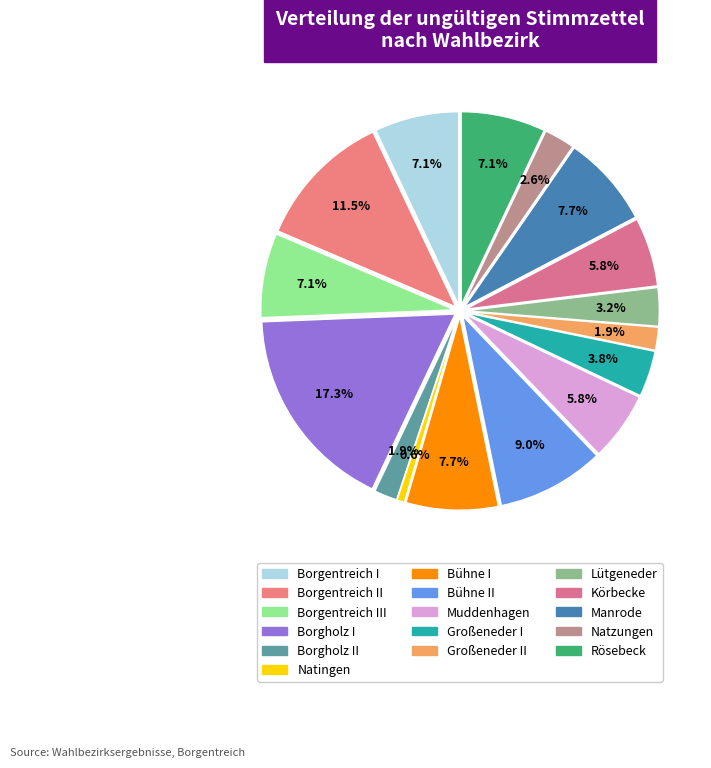

Is there any slice that represents more than half of the pie?

No